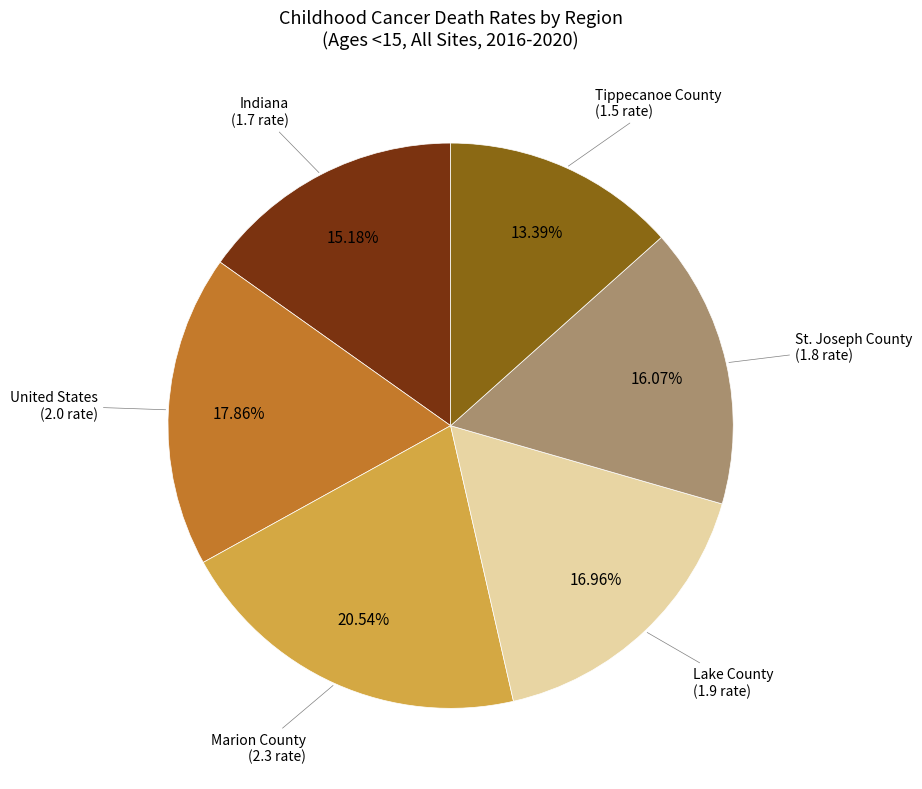

To the nearest percent, what percentage of the pie is United States?

18%